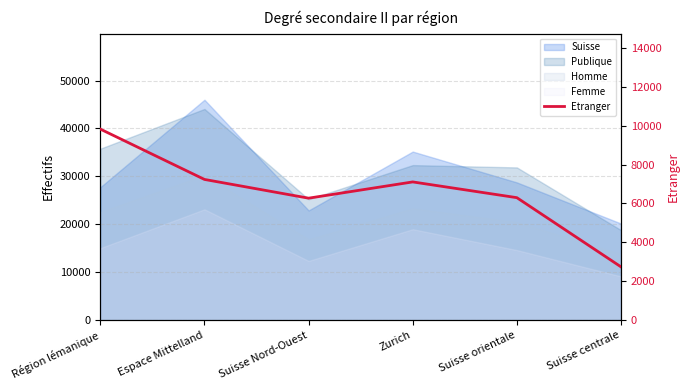

What is the value of the 6th point from the left?

2738